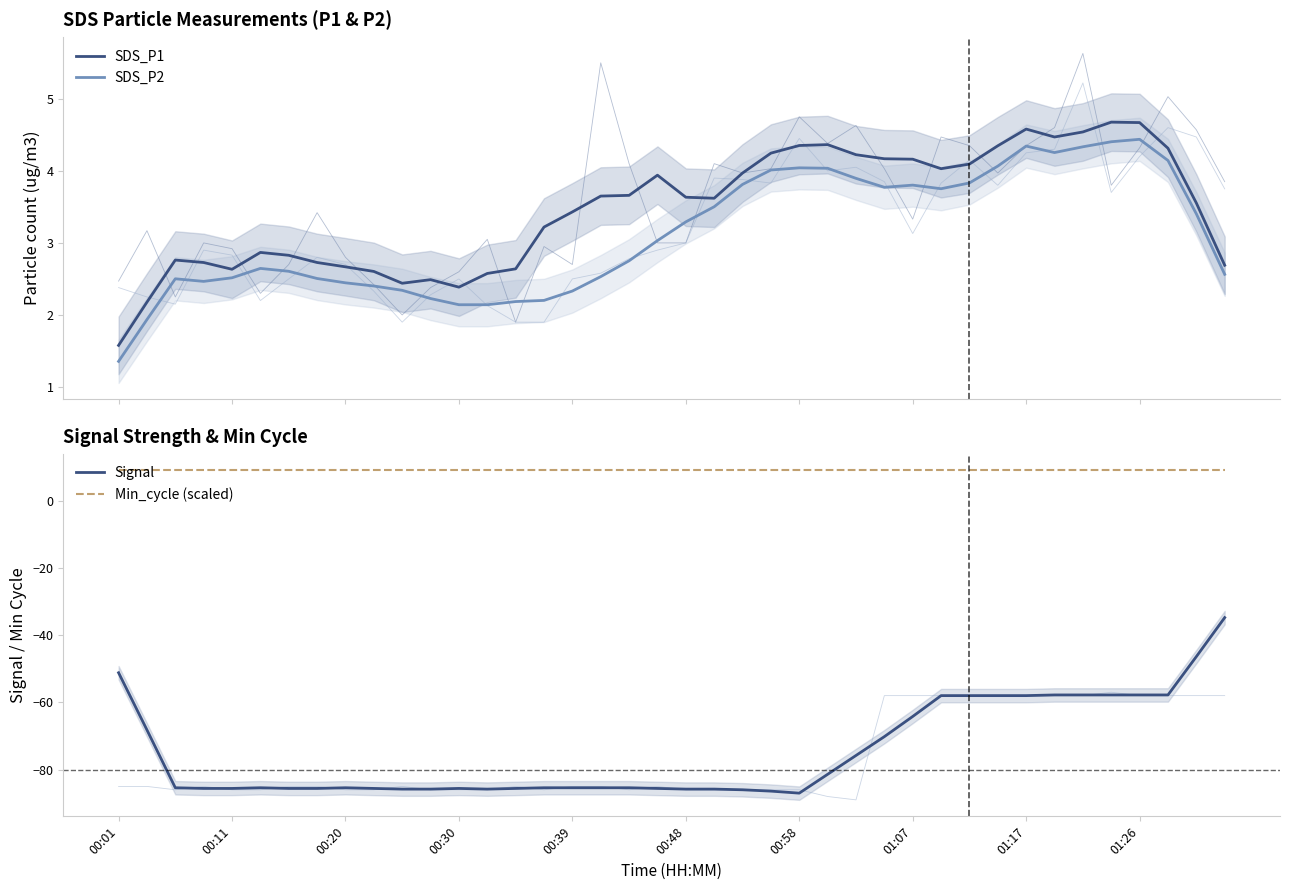

Reading left to right, transcribe all the data shown in this chart.

SDS_P1: 1.6	2.2	2.8	2.7	2.6	2.9	2.8	2.7	2.7	2.6	2.4	2.5	2.4	2.6	2.6	3.2	3.4	3.7	3.7	3.9	3.6	3.6	4.0	4.2	4.4	4.4	4.2	4.2	4.2	4.0	4.1	4.3	4.6	4.5	4.5	4.7	4.7	4.3	3.6	2.7
SDS_P2: 1.4	1.9	2.5	2.5	2.5	2.6	2.6	2.5	2.4	2.4	2.3	2.2	2.1	2.1	2.2	2.2	2.3	2.5	2.8	3.0	3.3	3.5	3.8	4.0	4.0	4.0	3.9	3.8	3.8	3.8	3.8	4.1	4.3	4.3	4.3	4.4	4.4	4.1	3.4	2.6
Signal: -51.2	-68.2	-85.4	-85.6	-85.6	-85.4	-85.6	-85.6	-85.4	-85.6	-85.8	-85.8	-85.6	-85.8	-85.6	-85.4	-85.4	-85.4	-85.4	-85.6	-85.8	-85.8	-86.0	-86.4	-87.0	-81.4	-75.8	-70.2	-64.2	-58.0	-58.0	-58.0	-58.0	-57.8	-57.8	-57.8	-57.8	-57.8	-46.4	-34.8
Min_cycle (scaled): 9.0	9.0	9.0	9.0	9.0	9.0	9.0	9.0	9.0	9.0	9.0	9.0	9.0	9.0	9.0	9.0	9.0	9.0	9.0	9.0	9.0	9.0	9.0	9.0	9.0	9.0	9.0	9.0	9.0	9.0	9.0	9.0	9.0	9.0	9.0	9.0	9.0	9.0	9.0	9.0